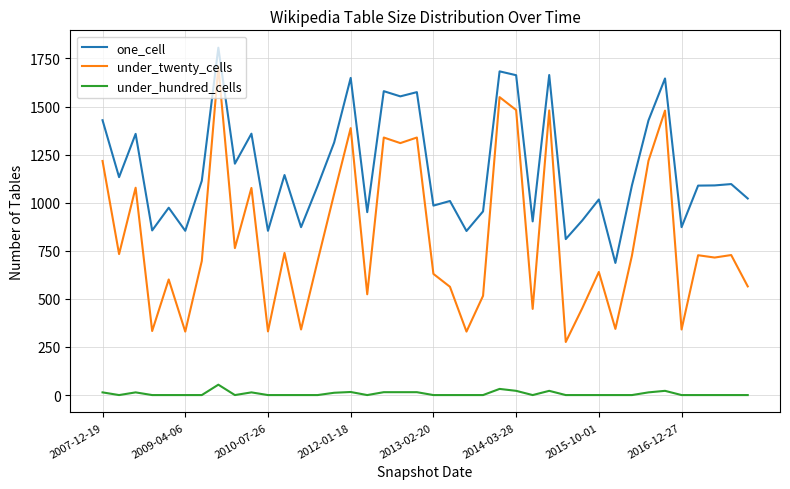

What is the difference between the maximum and second lowest values in the under_hundred_cells series?

54